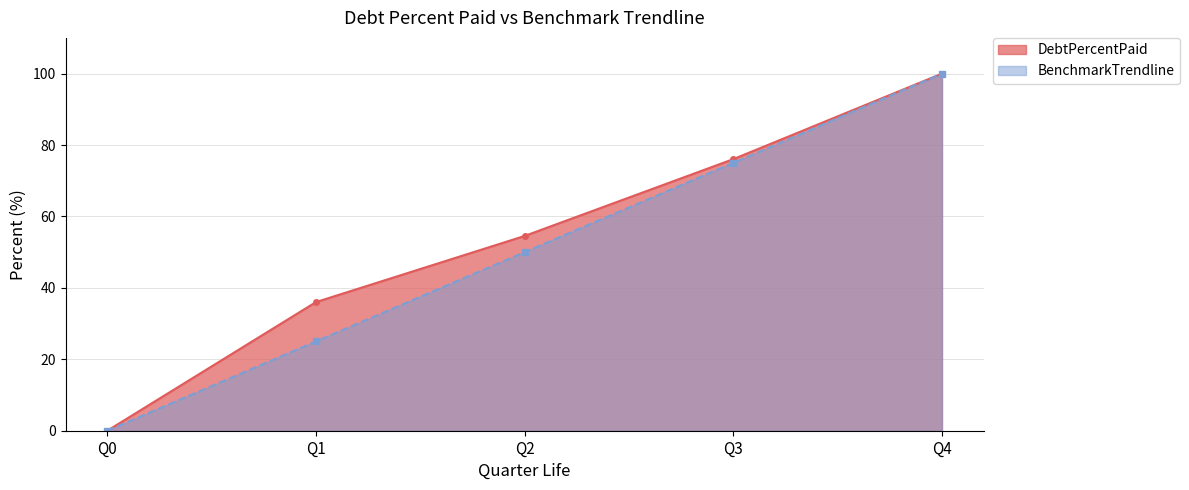

True or false: BenchmarkTrendline has a value of 73.7 at Q2.

False